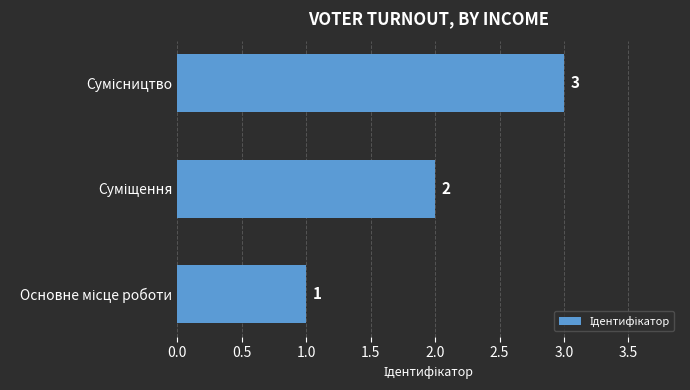

What is the greatest value displayed?

3